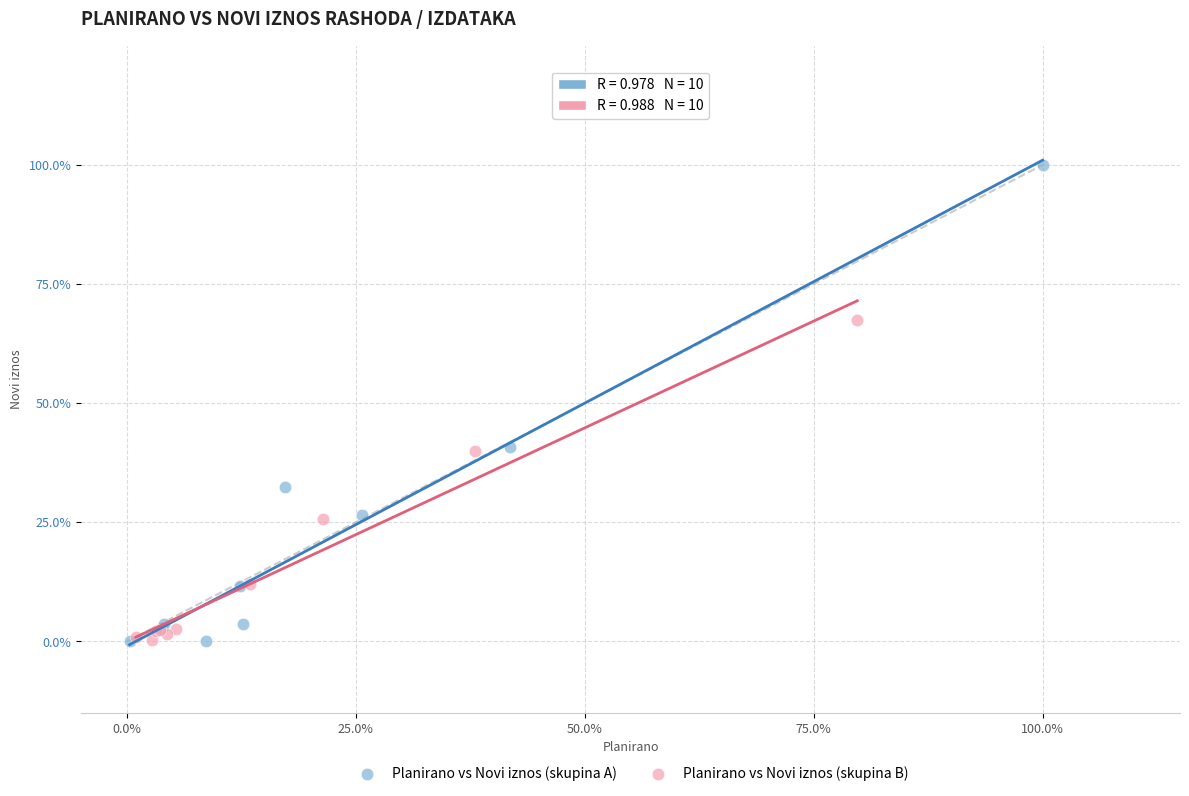

Which series reaches the maximum Y coordinate?

Planirano vs Novi iznos (skupina A)